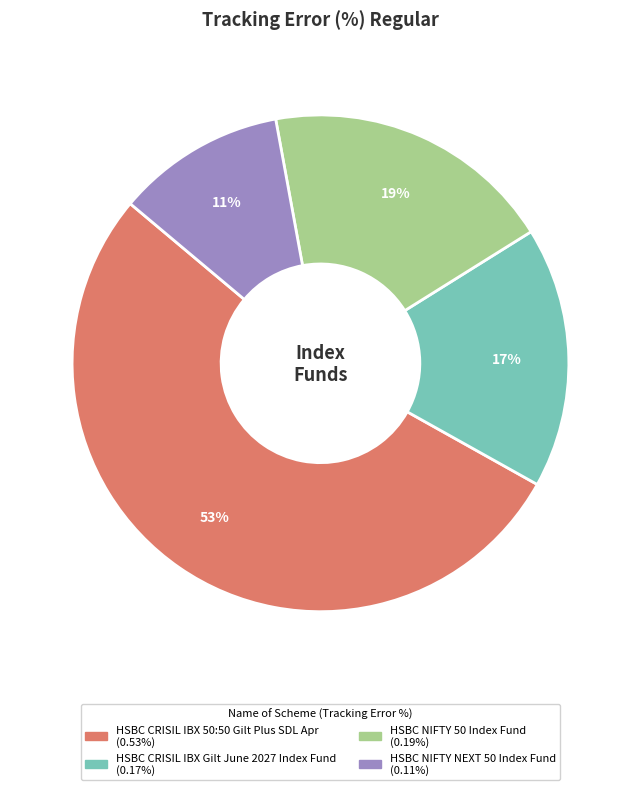

What is the smallest slice in the pie chart?

HSBC NIFTY NEXT 50 Index Fund